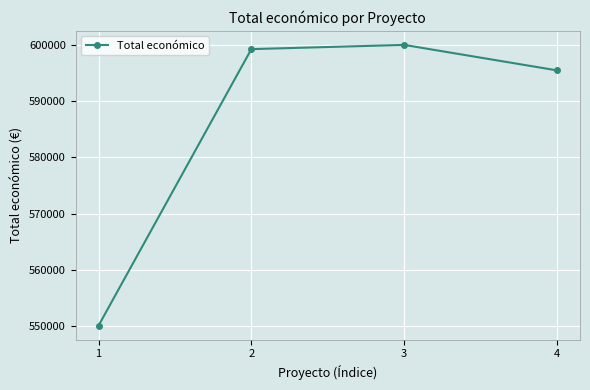

Reading left to right, extract all data points from this chart.

550111	599211	599960	595436